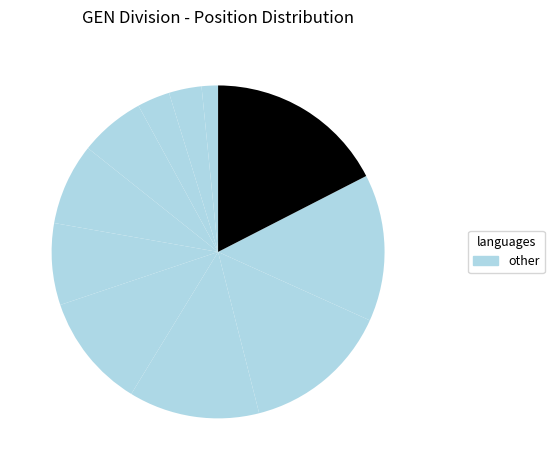

How many segments does this pie chart have?

11